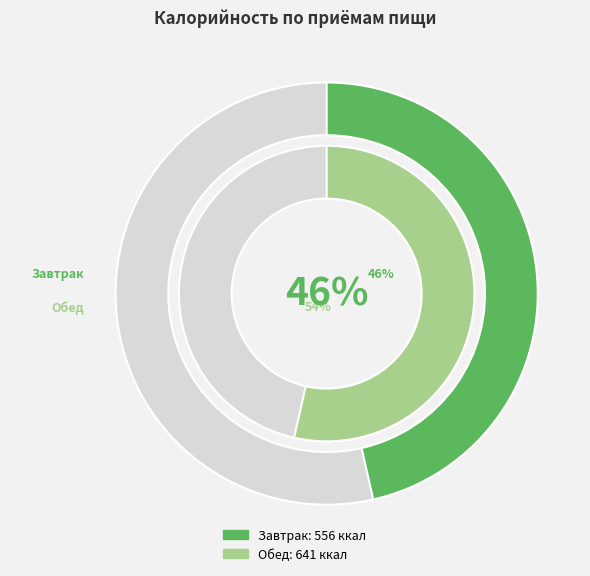

Approximately how many times larger is the value at Завтрак compared to Обед?

0.9